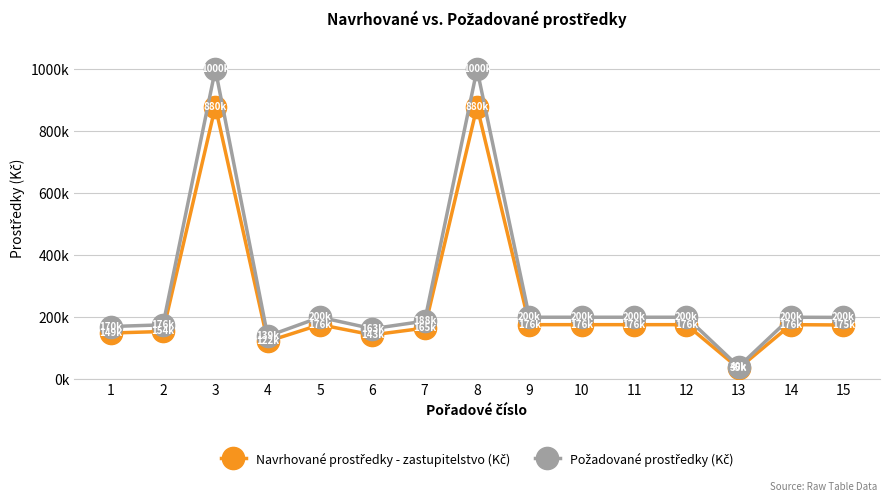

Which series has the largest range (max minus min)?

Požadované prostředky (Kč)